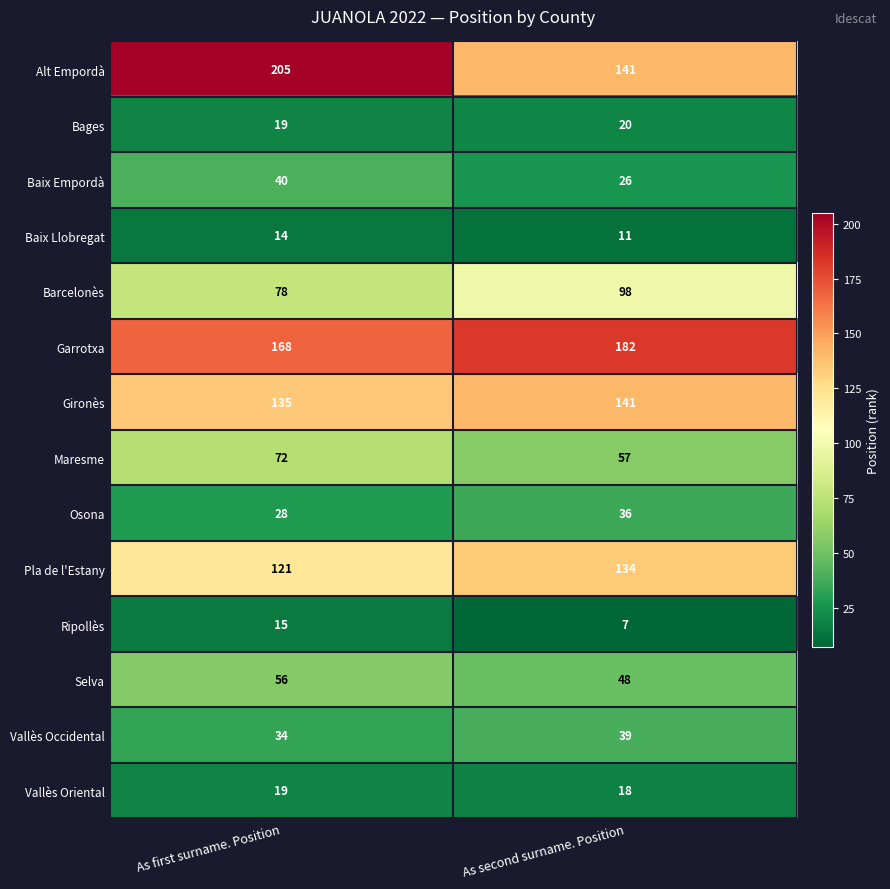

What is the difference between the Vallès Occidental values at As second surname. Position and As first surname. Position?

5